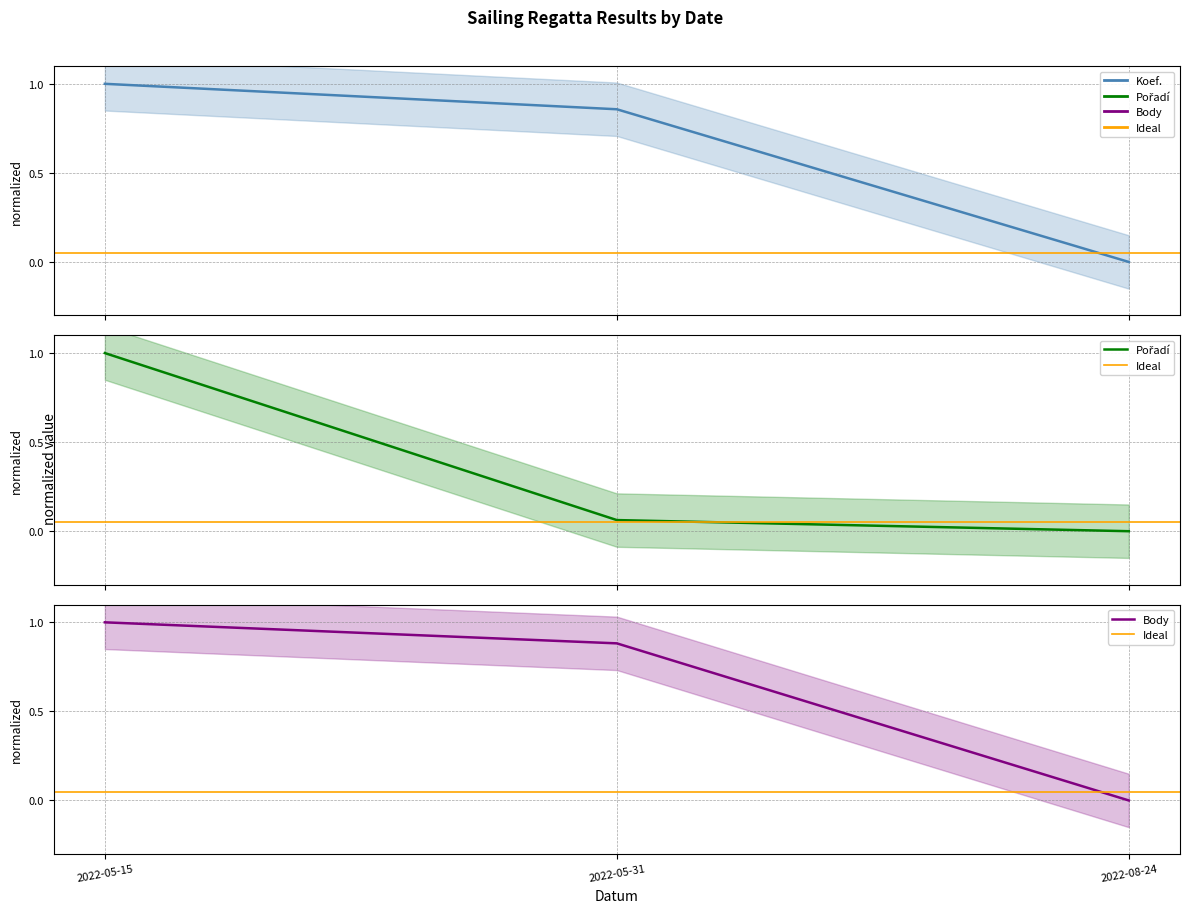

At which category is the sum across all series the highest?

2022-05-15